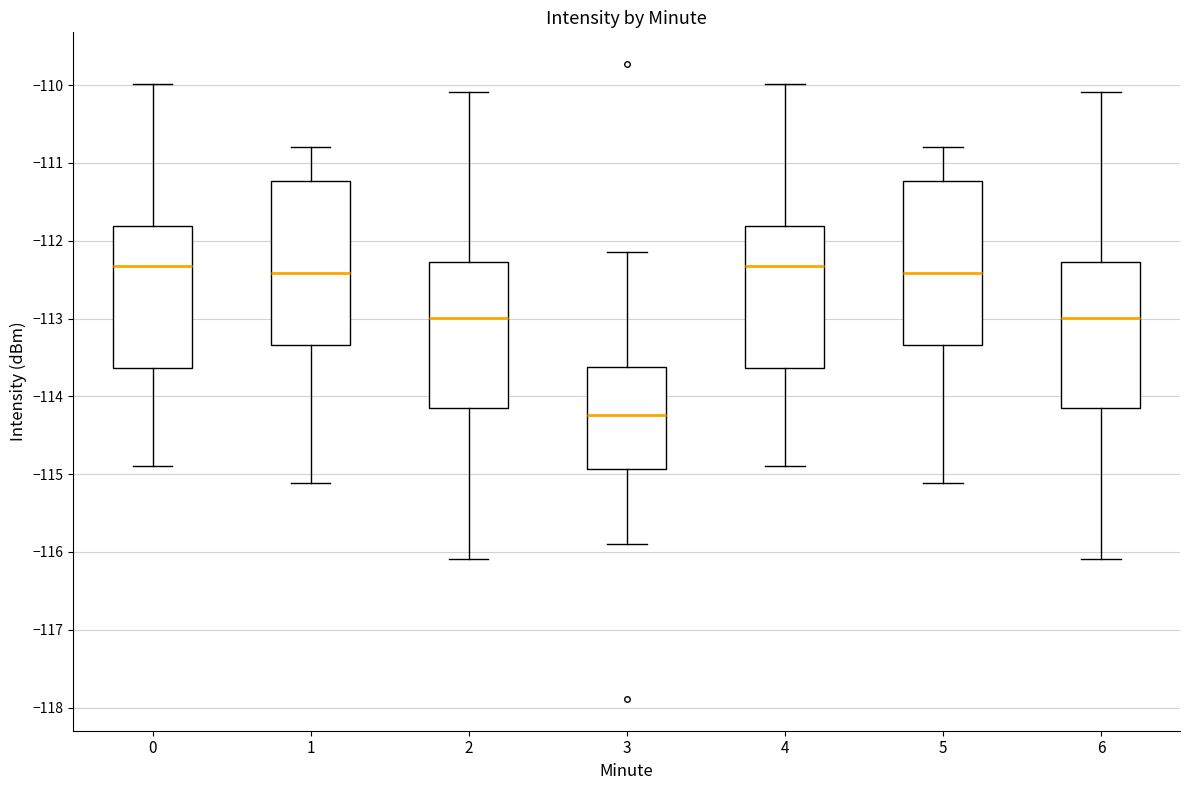

Reading left to right, read every box against the y-axis: the position of its median line, the range the box covers, and the ends of its whiskers. The values are not printed on the chart, so give them approximately, as read against the axis.

0: median -112.3, box -113.6 to -111.8, whiskers -114.9 to -110.0
1: median -112.4, box -113.3 to -111.2, whiskers -115.1 to -110.8
2: median -113.0, box -114.1 to -112.3, whiskers -116.1 to -110.1
3: median -114.2, box -114.9 to -113.6, whiskers -115.9 to -112.1
4: median -112.3, box -113.6 to -111.8, whiskers -114.9 to -110.0
5: median -112.4, box -113.3 to -111.2, whiskers -115.1 to -110.8
6: median -113.0, box -114.1 to -112.3, whiskers -116.1 to -110.1